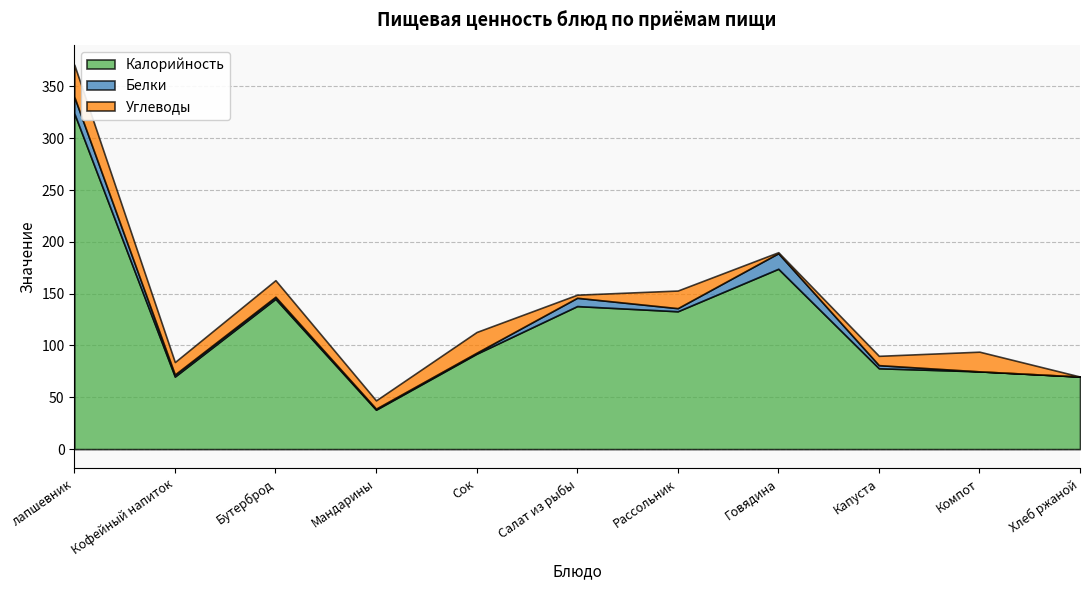

True or false: Калорийность and Углеводы cross at least once.

False